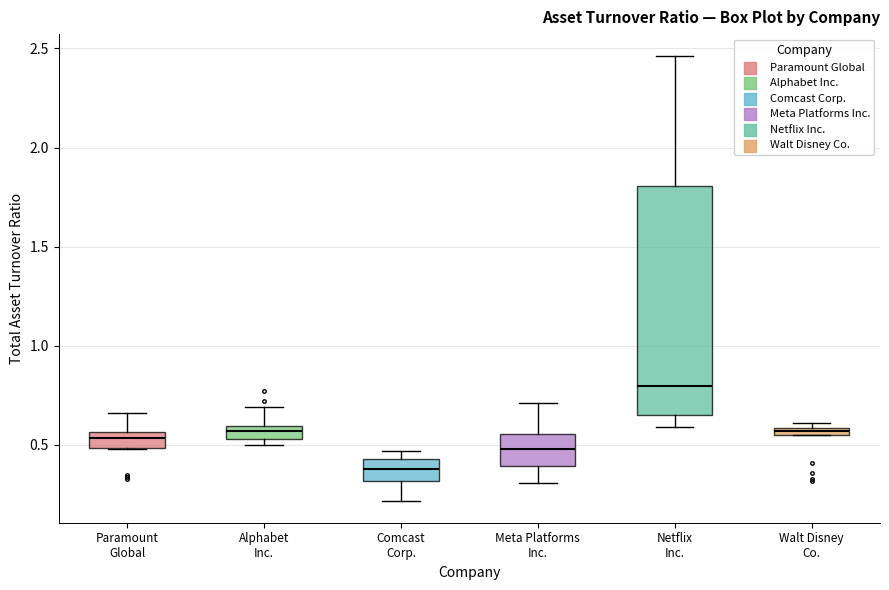

Comparing the boxes themselves (not the whiskers), which one is the tallest?

Netflix Inc.